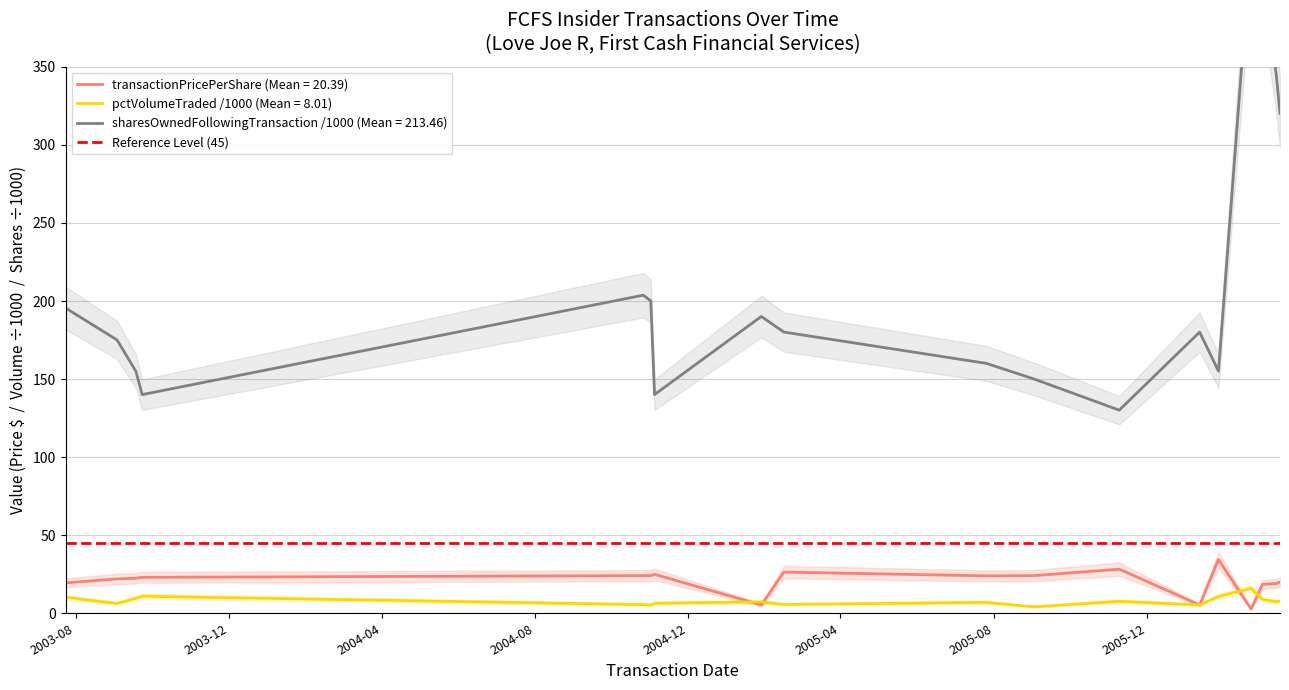

True or false: transactionPricePerShare has more than 1 points higher than both neighbors.

True